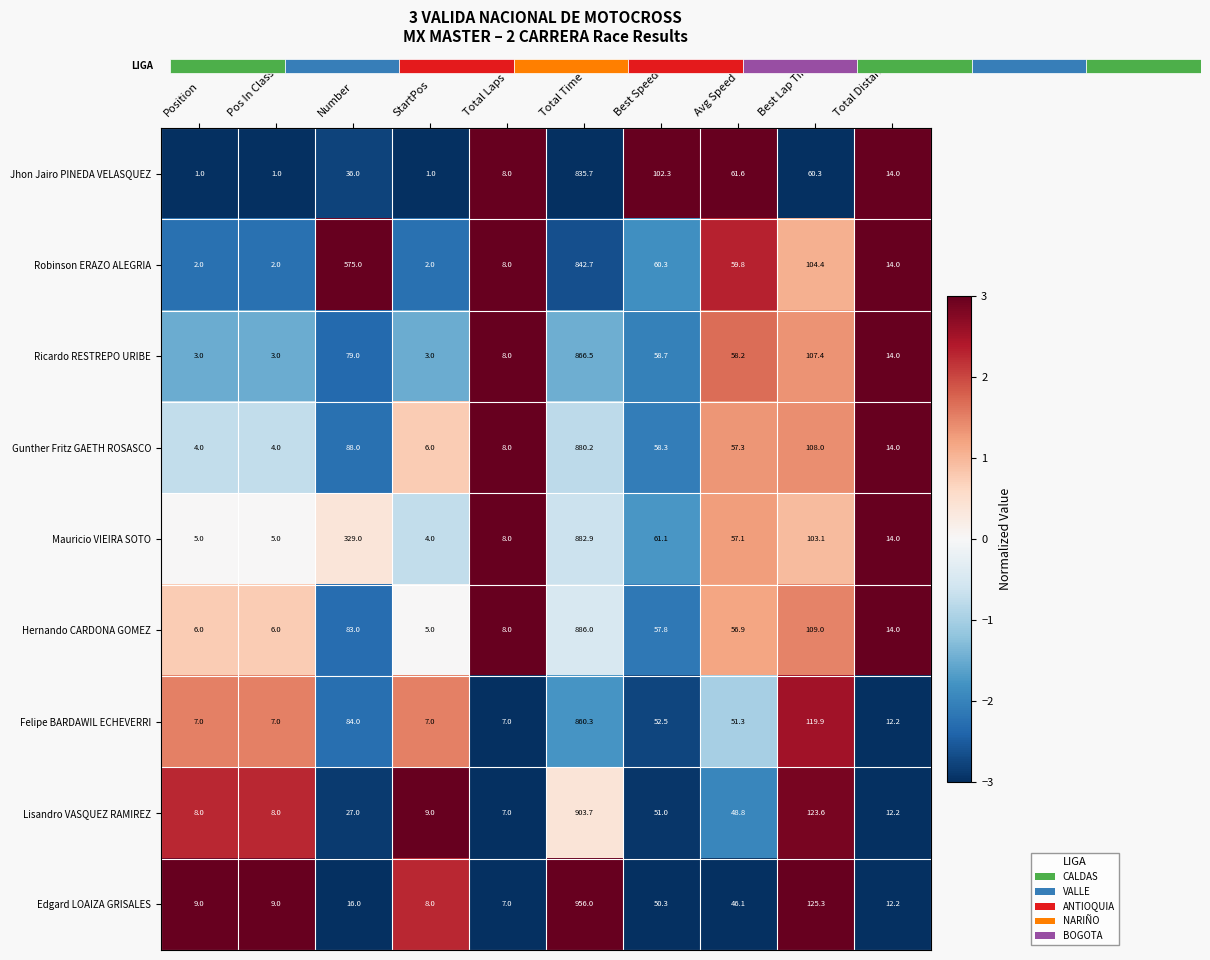

How many values in the Mauricio VIEIRA SOTO series are below 57?

5